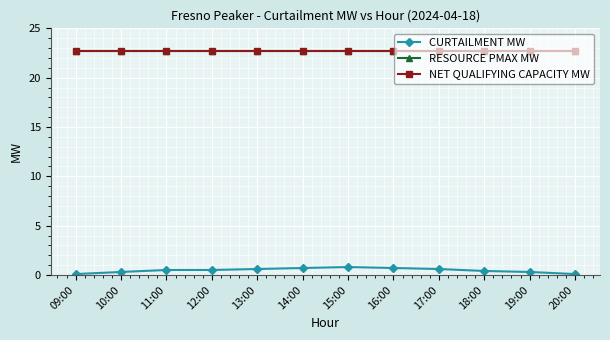

Rank the categories by CURTAILMENT MW value from lowest to highest.

09:00, 20:00, 10:00, 19:00, 18:00, 11:00, 12:00, 13:00, 17:00, 14:00, 16:00, 15:00